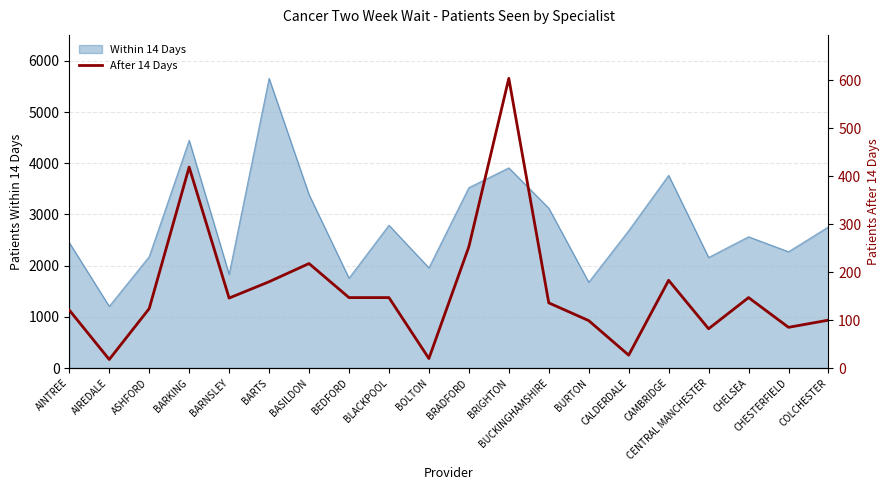

What is the label of the 14th point from the right?

BASILDON